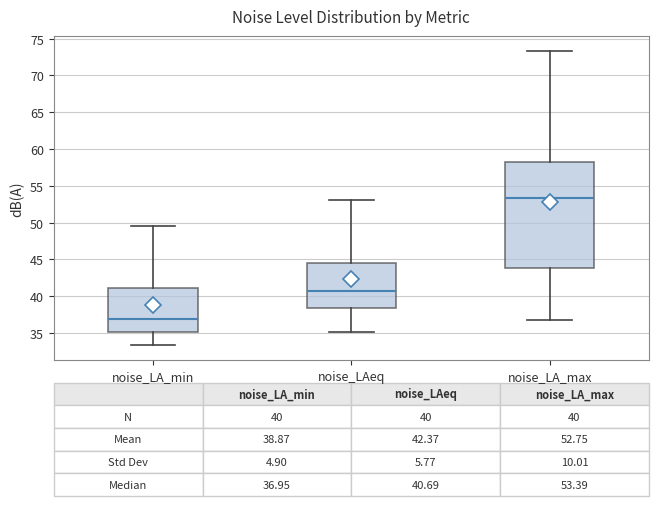

Which box's median line is the lowest?

noise_LA_min